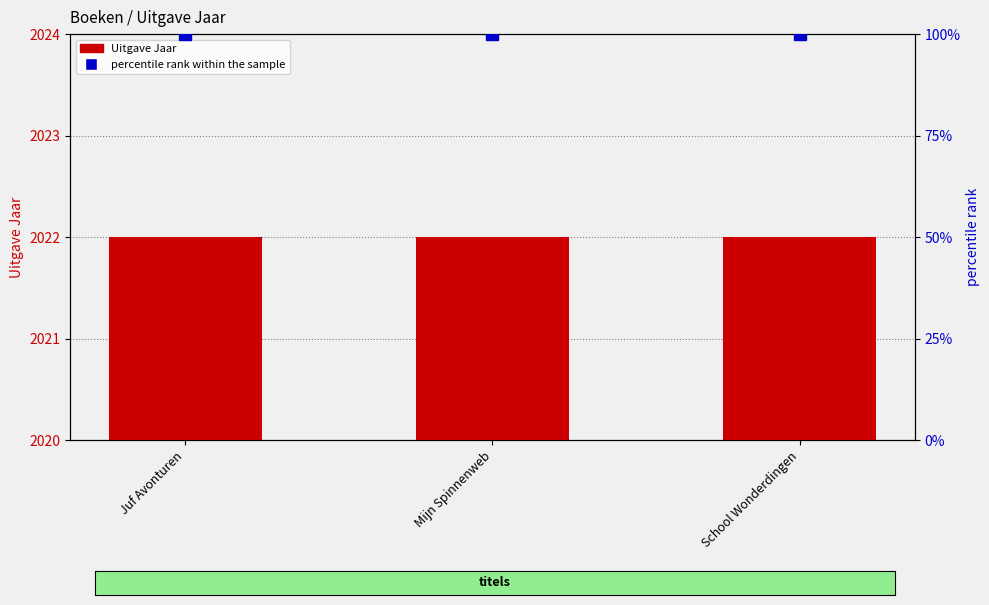

At which category is the sum across all series the highest?

Juf Avonturen